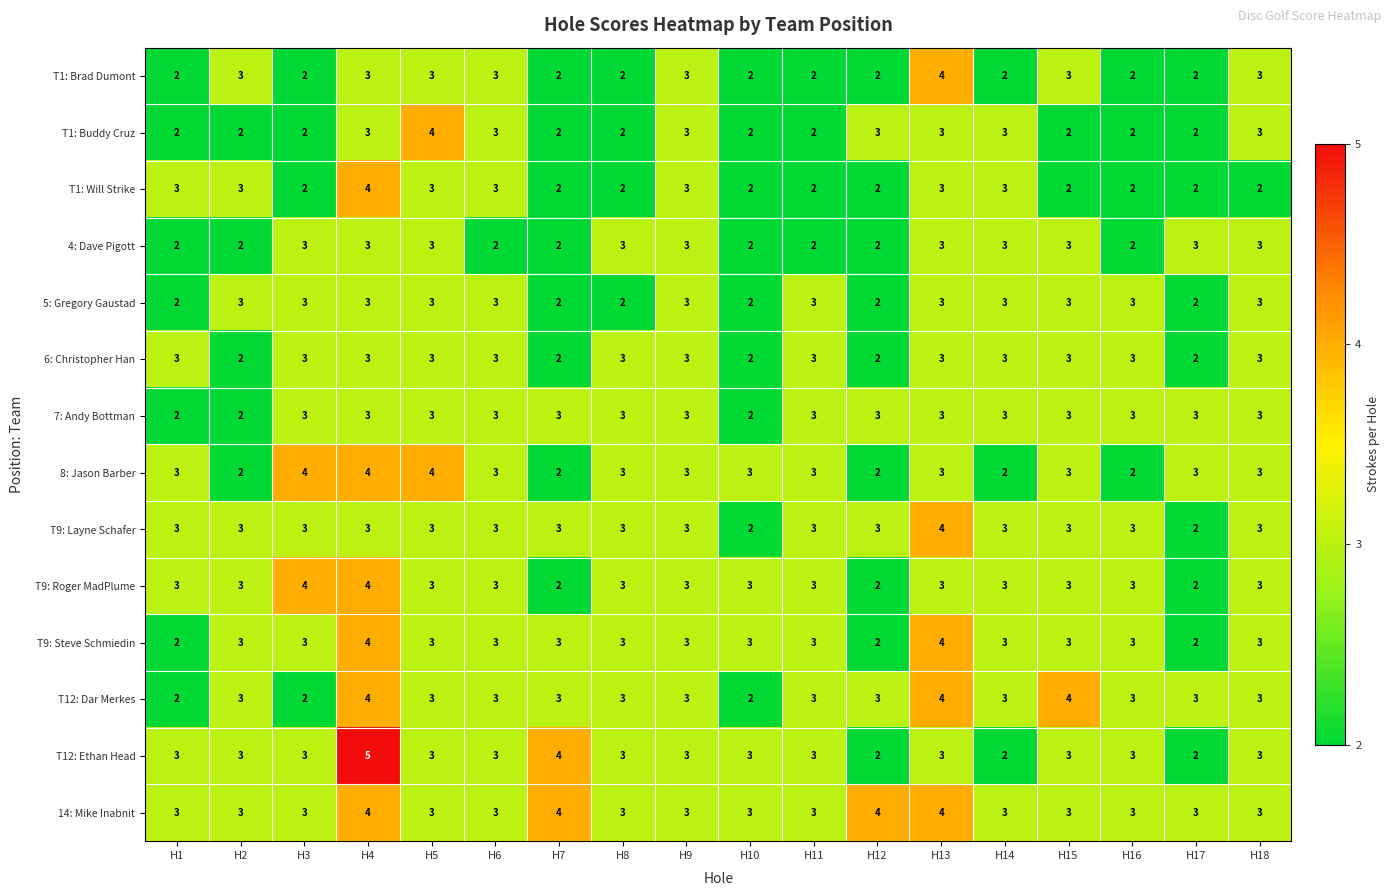

Read the T9: Layne Schafer value at H8.

3